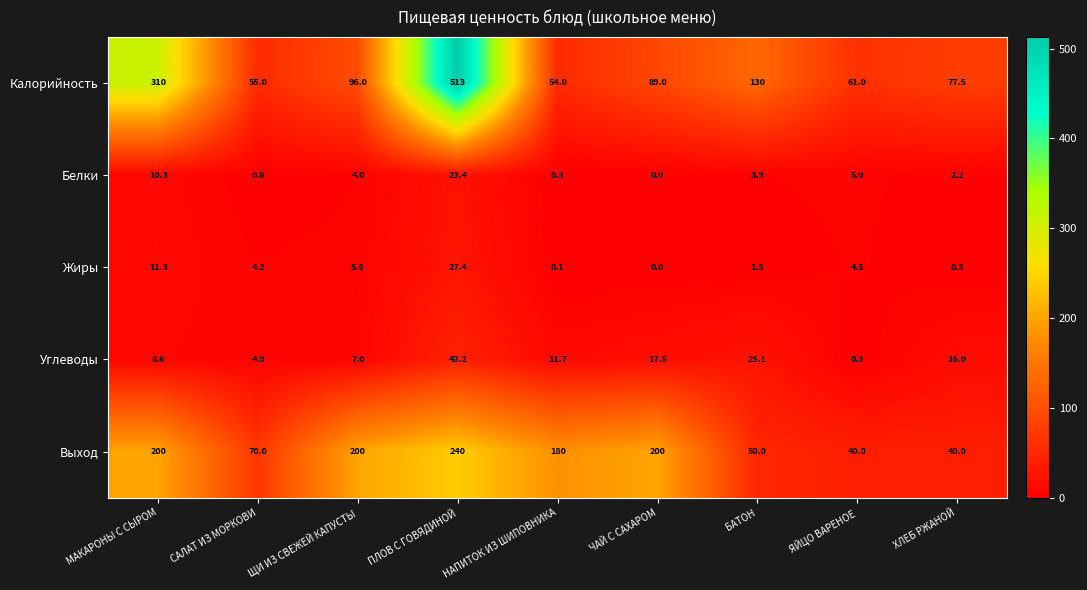

What is the difference between the second highest and second lowest values in the Калорийность series?

255.0